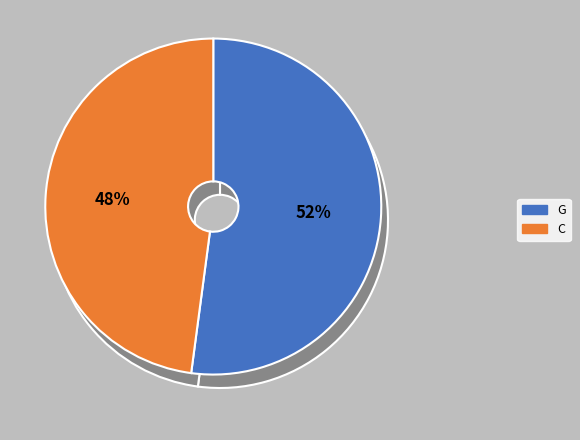

To the nearest percent, what is the combined percentage of G and C?

100%